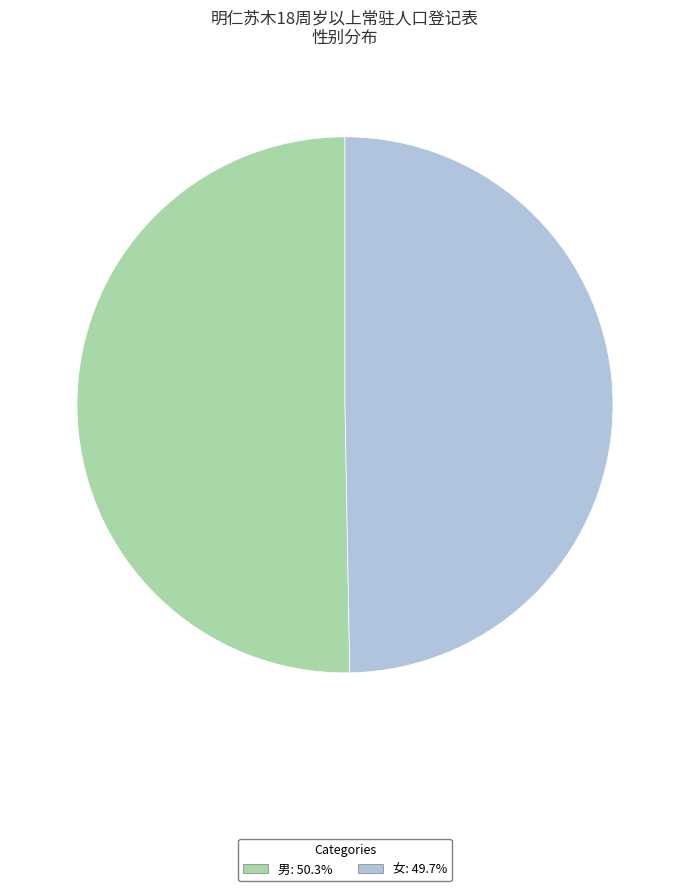

What is the ratio of the value at 男 to the value at 女?

1.0